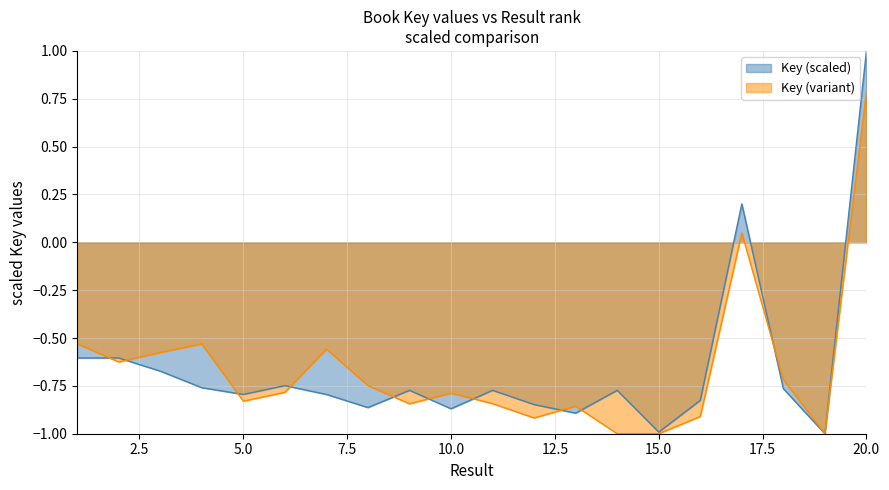

How many values are below zero?

18